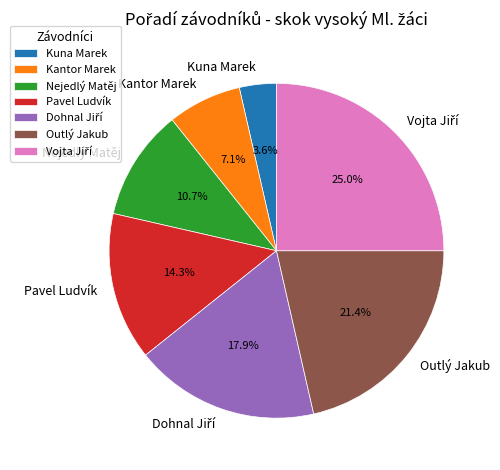

Count the number of slices in the pie.

7